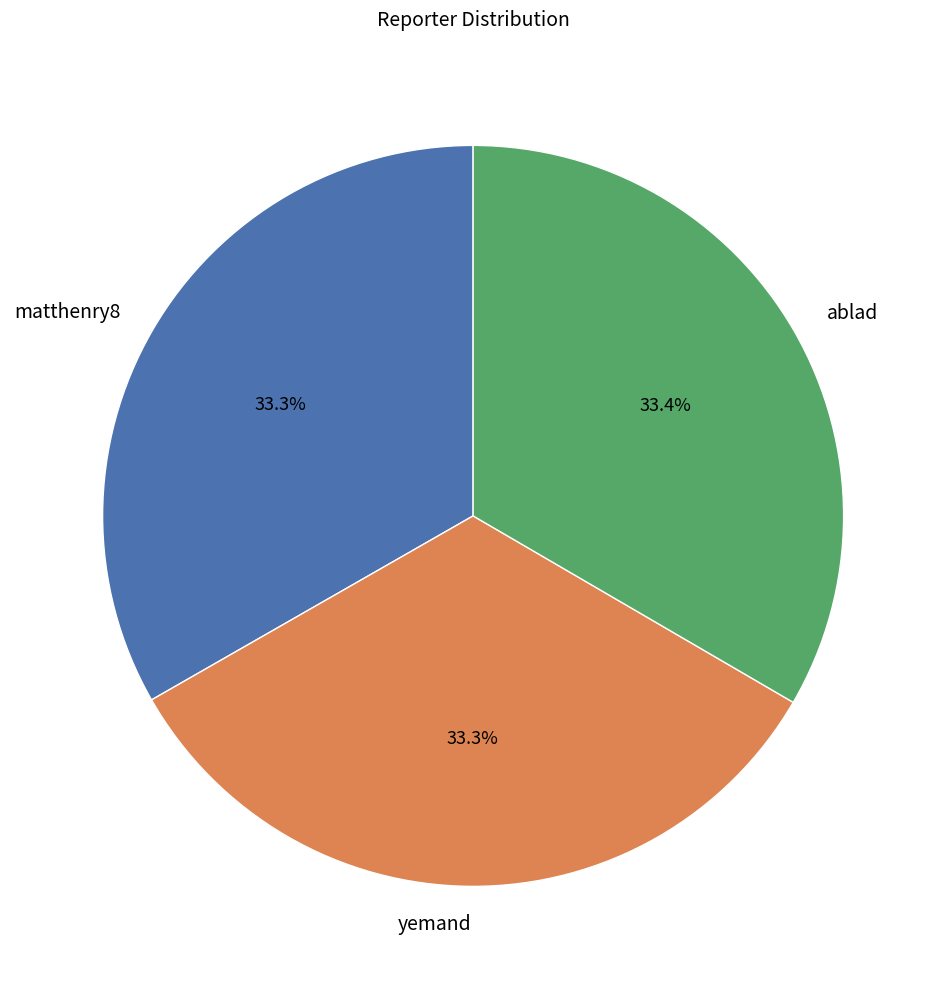

What is the ratio of the value at matthenry8 to the value at yemand?

1.0